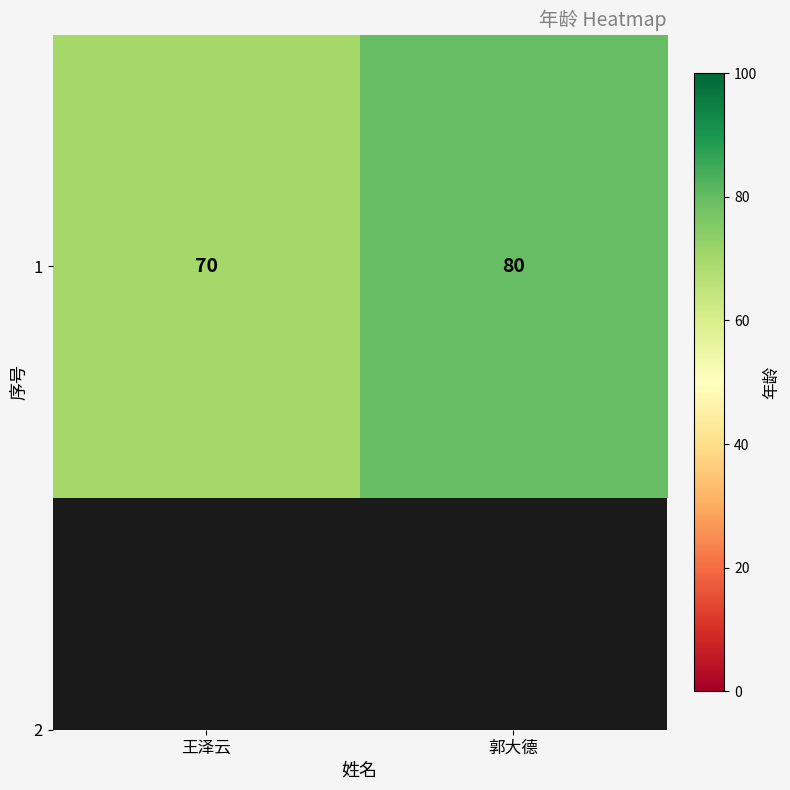

What is the sum of all values?

150